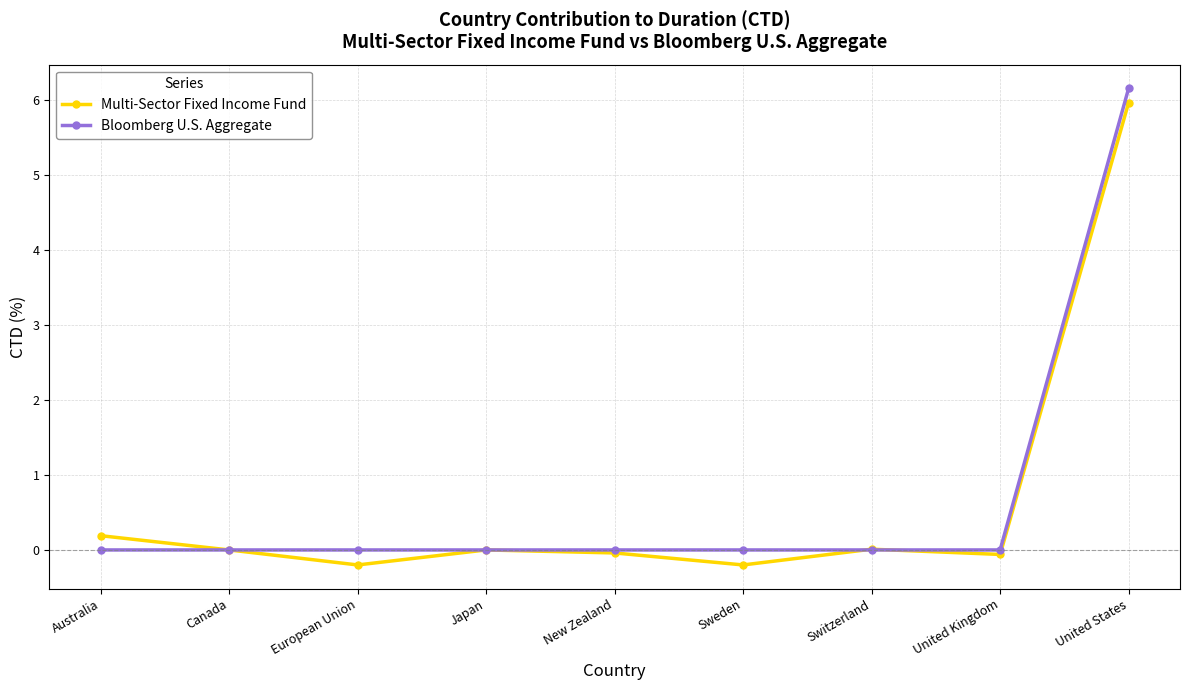

Is it true that Bloomberg U.S. Aggregate equals 2.1 at European Union?

False